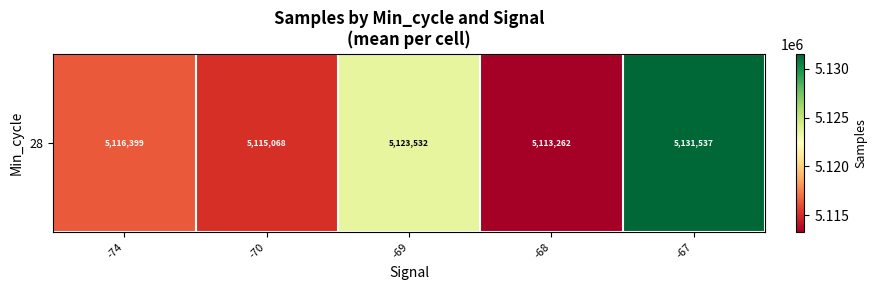

Between -70 and -74, which is larger?

-74